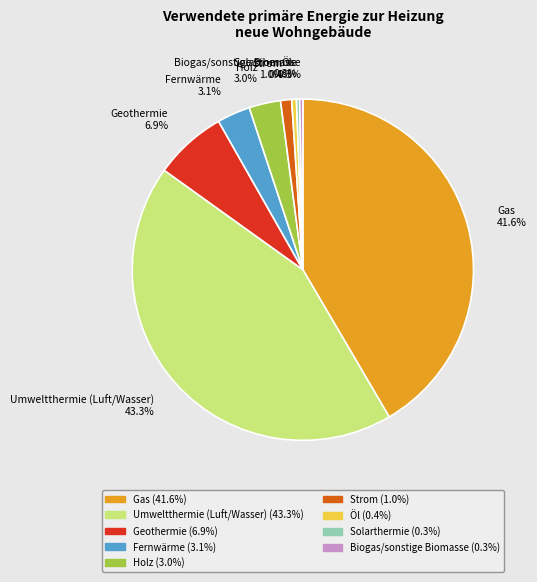

To the nearest percent, what is the difference between the largest and smallest slice percentages?

43%